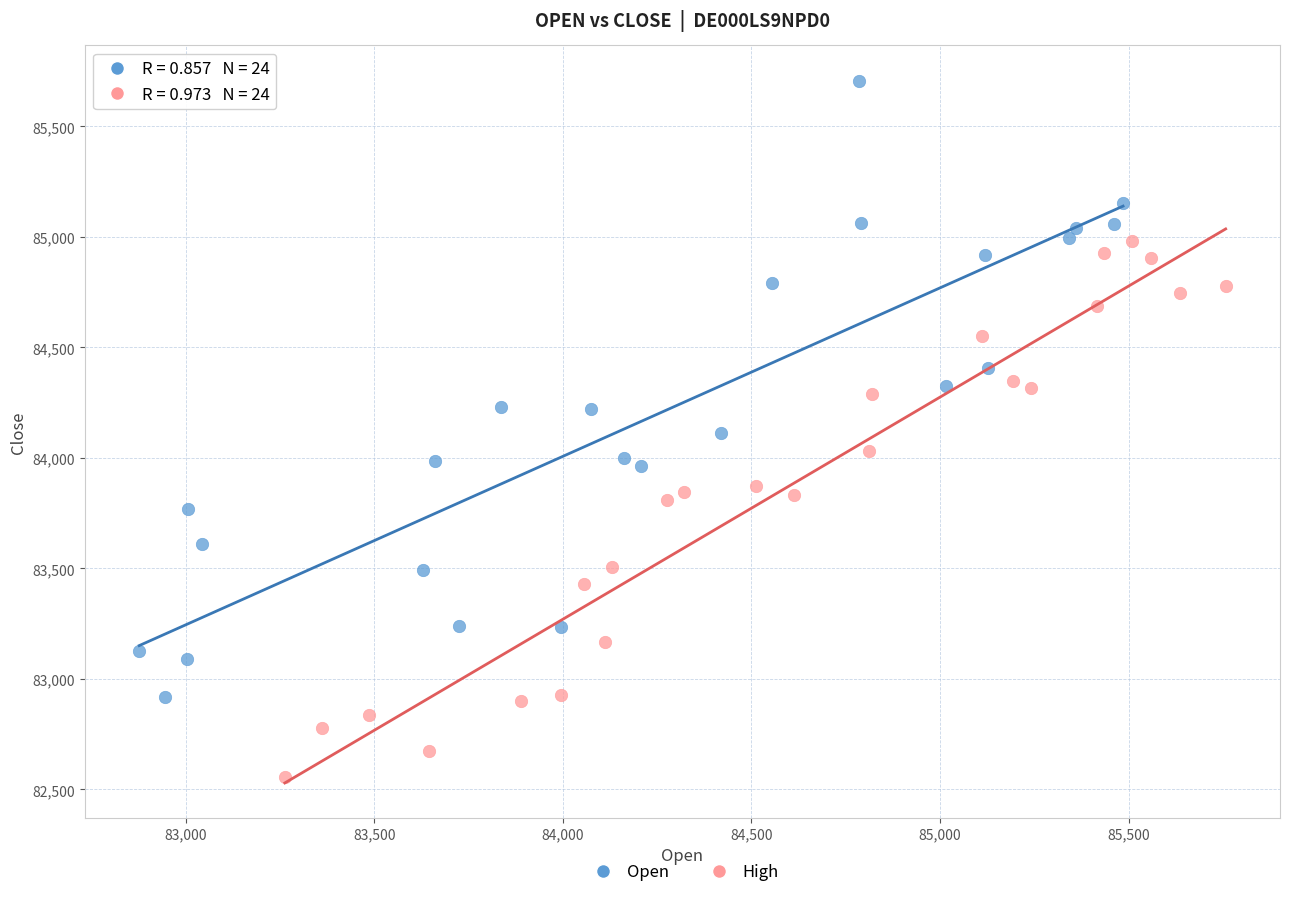

What are all the series names shown in the legend?

Open, High